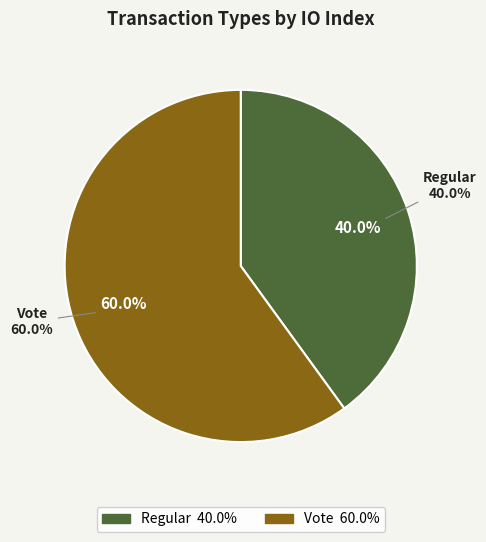

To the nearest percent, what is the combined percentage of Regular and Vote?

100%